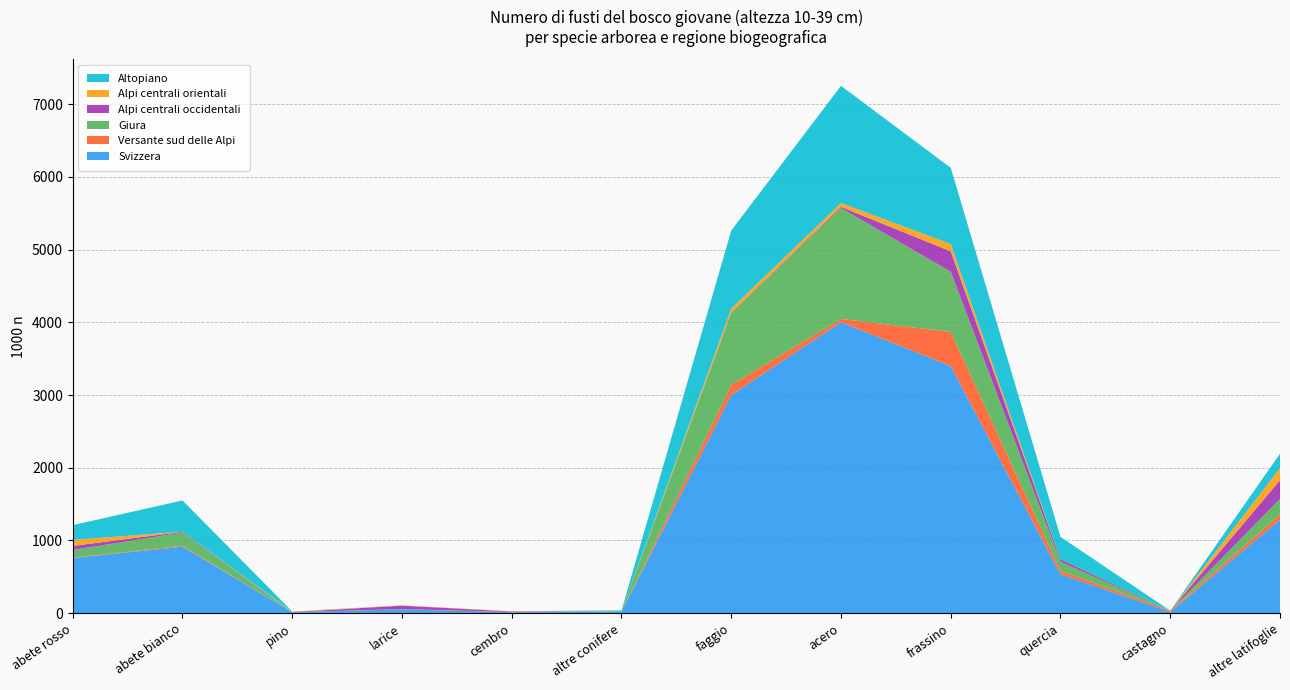

Reading left to right, transcribe all the data shown in this chart.

Svizzera: abete rosso=758775	abete bianco=914261	pino=12582	larice=53831	cembro=13764	altre conifere=19047	faggio=3000249	acero=4002196	frassino=3397576	quercia=534750	castagno=17463	altre latifoglie=1284692
Versante sud delle Alpi: abete rosso=5866	abete bianco=12191	pino=0	larice=2664	cembro=2547	altre conifere=0	faggio=140969	acero=45616	frassino=470575	quercia=49569	castagno=16254	altre latifoglie=72104
Giura: abete rosso=105006	abete bianco=182446	pino=1497	larice=0	cembro=0	altre conifere=9565	faggio=988673	acero=1525220	frassino=828439	quercia=124744	castagno=0	altre latifoglie=214780
Alpi centrali occidentali: abete rosso=55301	abete bianco=10115	pino=1360	larice=47087	cembro=6930	altre conifere=0	faggio=5544	acero=15481	frassino=280833	quercia=32773	castagno=0	altre latifoglie=257928
Alpi centrali orientali: abete rosso=82626	abete bianco=1360	pino=6827	larice=4080	cembro=4287	altre conifere=0	faggio=53478	acero=52701	frassino=100504	quercia=0	castagno=0	altre latifoglie=166454
Altopiano: abete rosso=203587	abete bianco=430102	pino=1537	larice=0	cembro=0	altre conifere=9481	faggio=1075032	acero=1612356	frassino=1048052	quercia=307502	castagno=0	altre latifoglie=197853